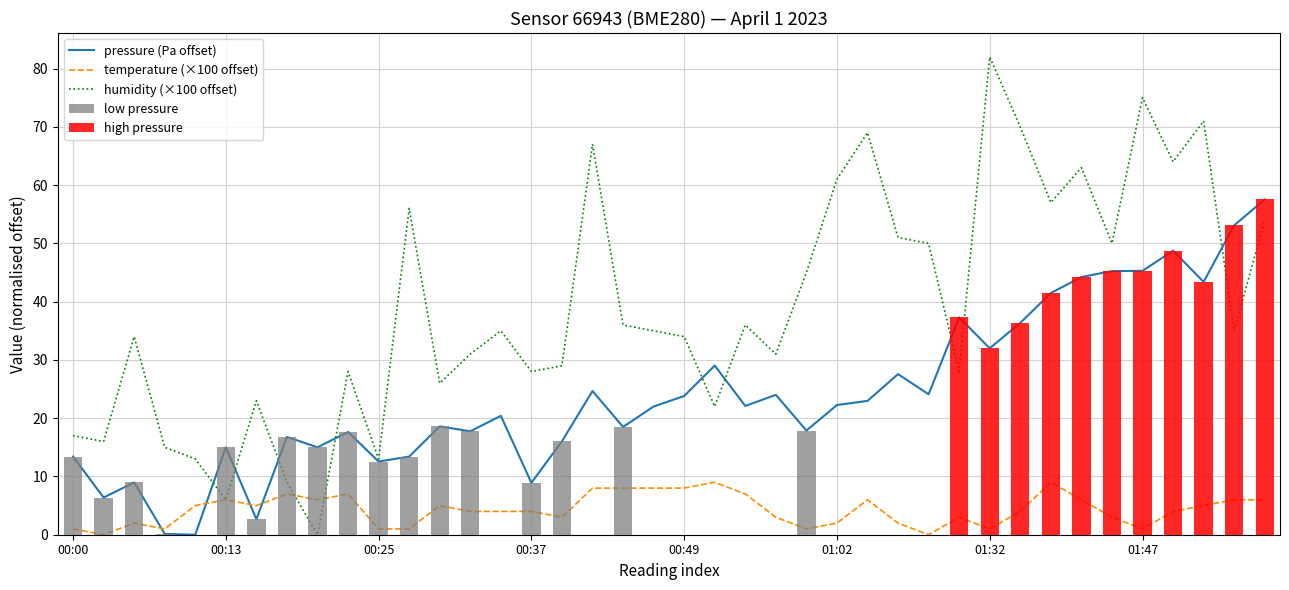

How many positive values does the pressure (Pa offset) series have?

39